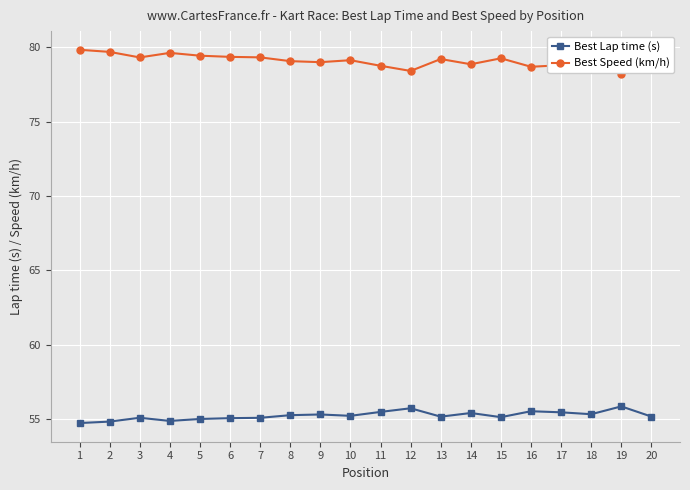

What is the minimum value for Best Lap time (s)?

54.8